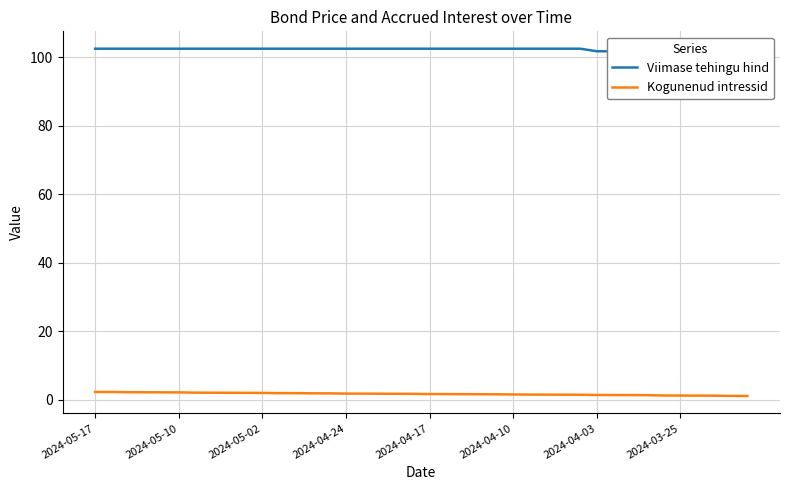

The value of Kogunenud intressid at 16 is 1.8. True or false?

True